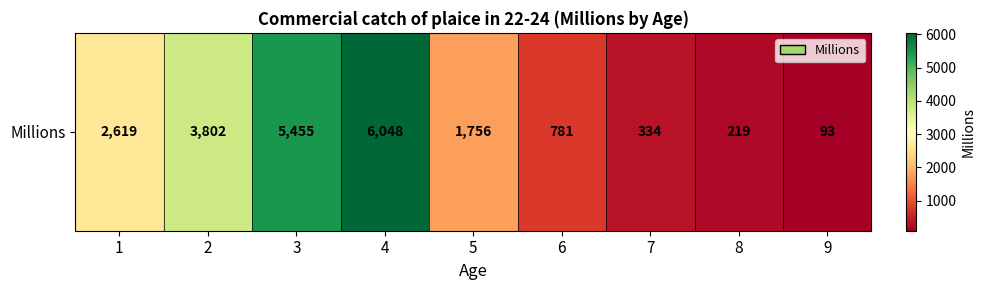

List the labels in order of value, smallest first.

9, 8, 7, 6, 5, 1, 2, 3, 4